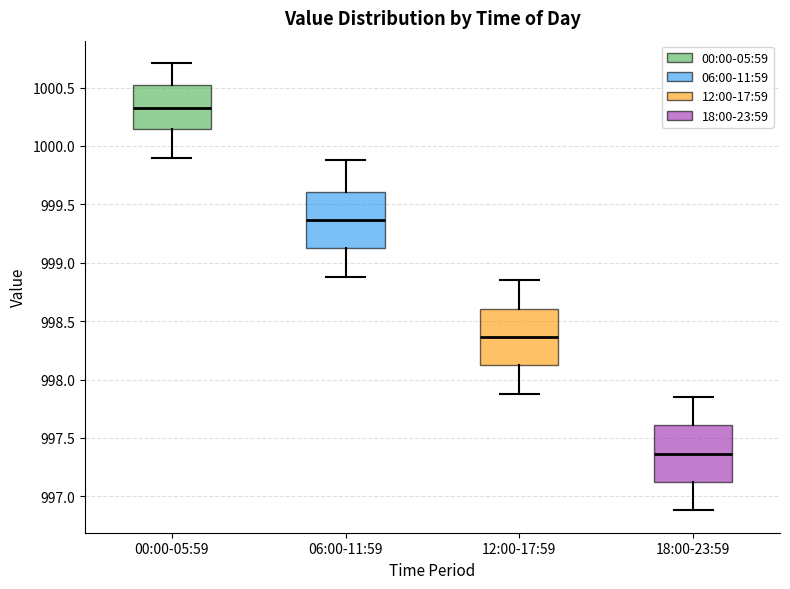

Reading left to right, read every box against the y-axis: the position of its median line, the range the box covers, and the ends of its whiskers. The values are not printed on the chart, so give them approximately, as read against the axis.

00:00-05:59: median 1000.35, box 1000.15 to 1000.50, whiskers 999.90 to 1000.70
06:00-11:59: median 999.35, box 999.10 to 999.60, whiskers 998.90 to 999.90
12:00-17:59: median 998.35, box 998.10 to 998.60, whiskers 997.90 to 998.85
18:00-23:59: median 997.35, box 997.10 to 997.60, whiskers 996.90 to 997.85